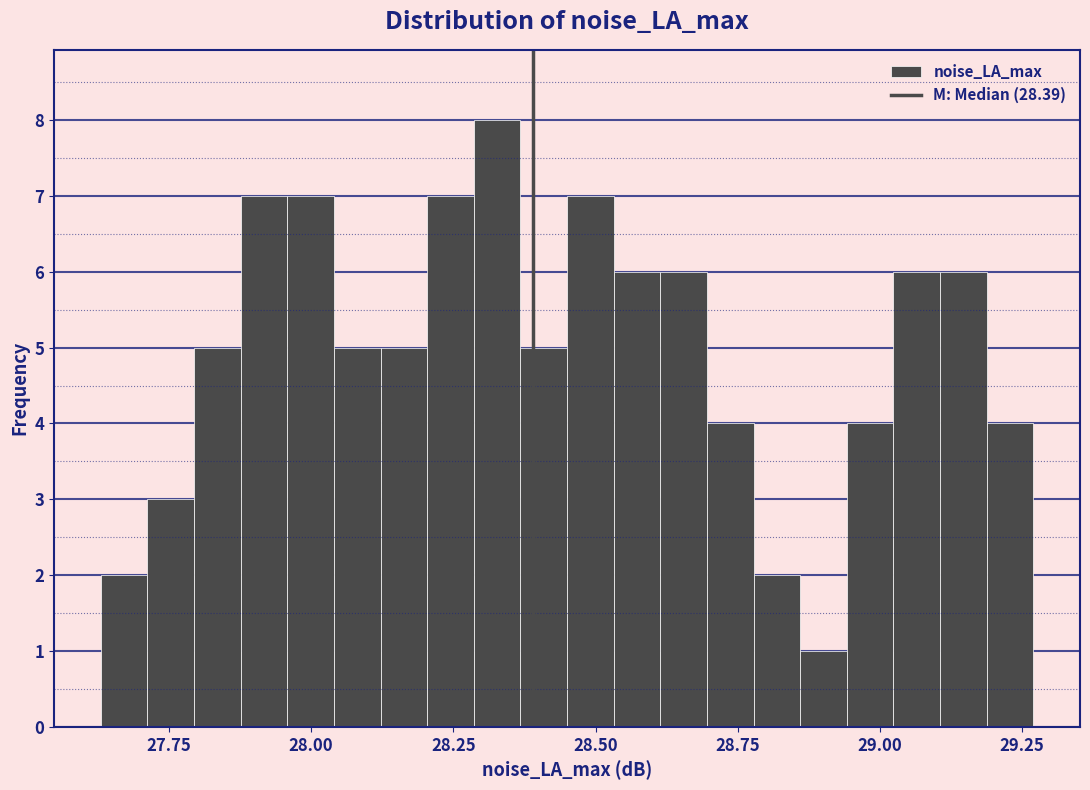

Around what value on the x-axis is the tallest bar? Give the approximate position of its centre, as read against the axis.

28.35